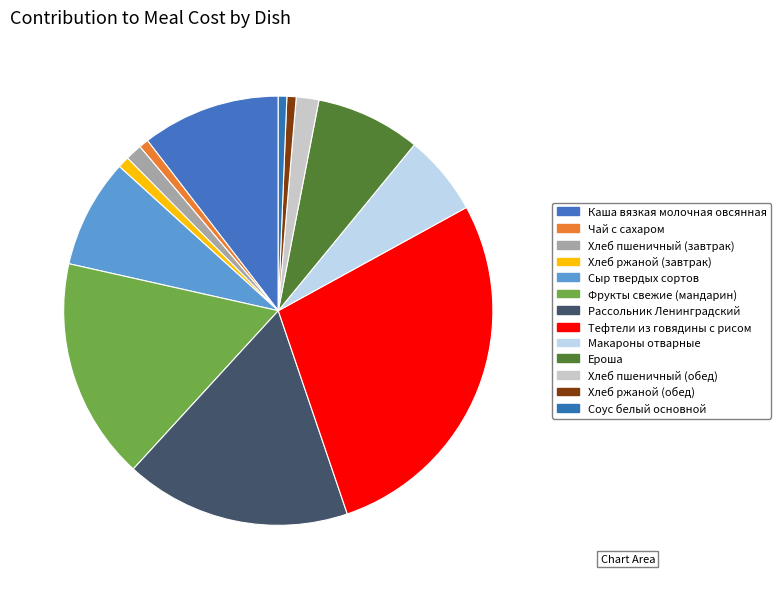

How many segments does this pie chart have?

13